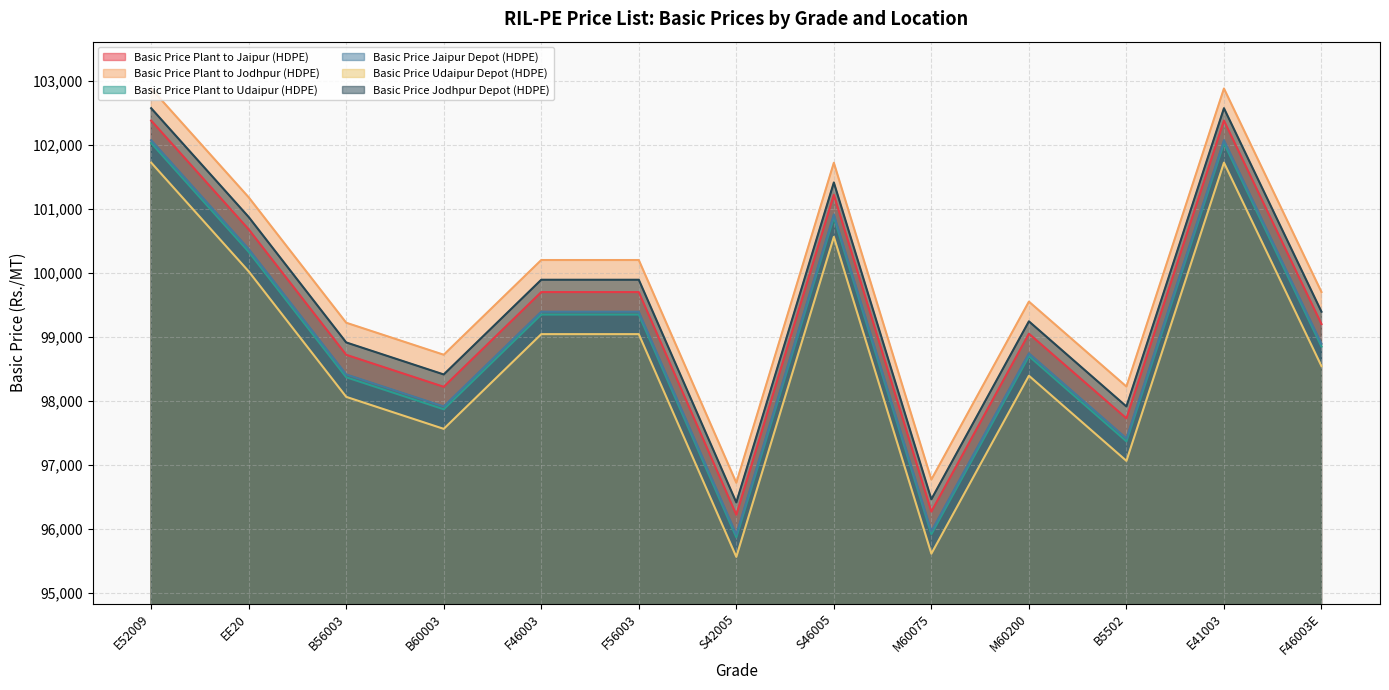

True or false: Basic Price Plant to Udaipur (HDPE) has a value of 102026 at E52009.

True